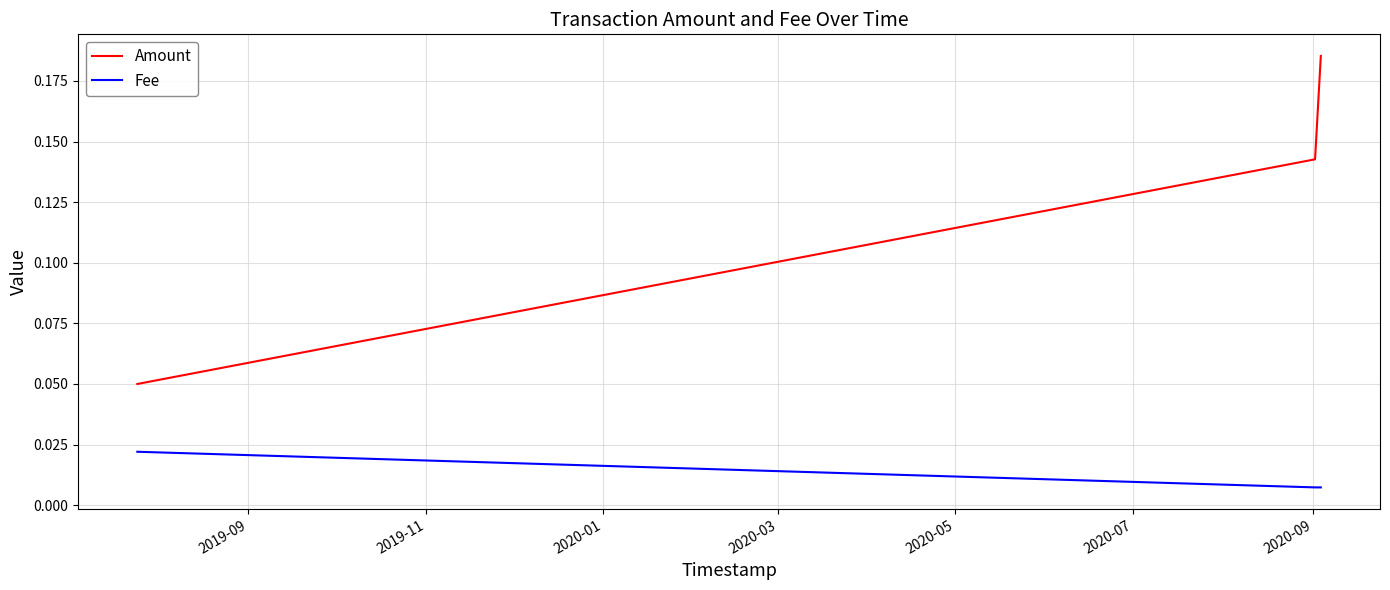

Which series has the largest range (max minus min)?

Amount